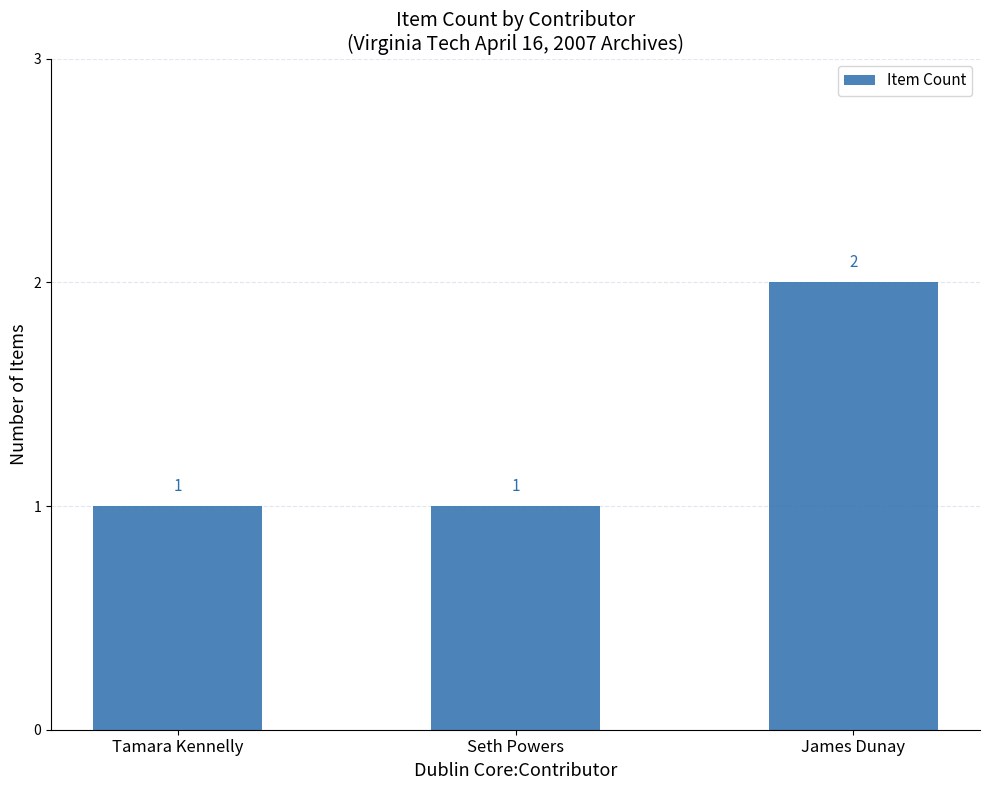

True or false: the data shows 1 at James Dunay.

False